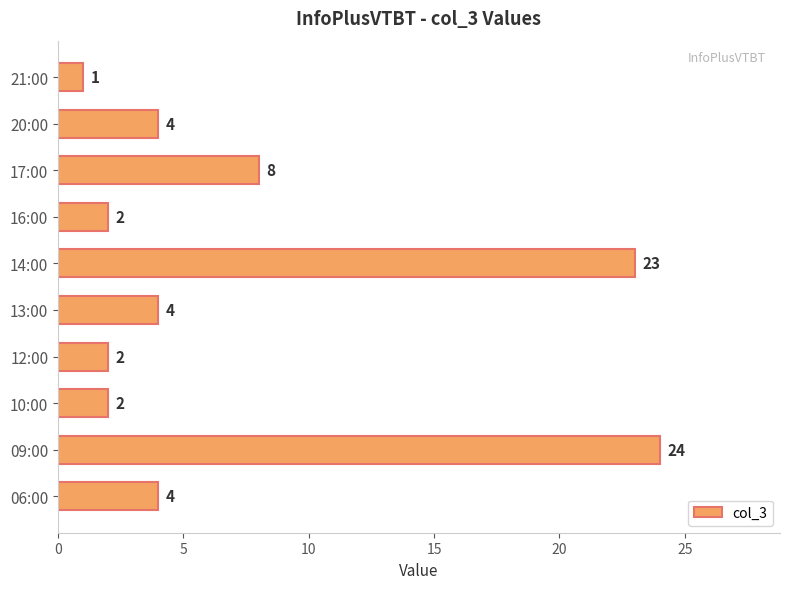

What value does the data have at 20:00?

4